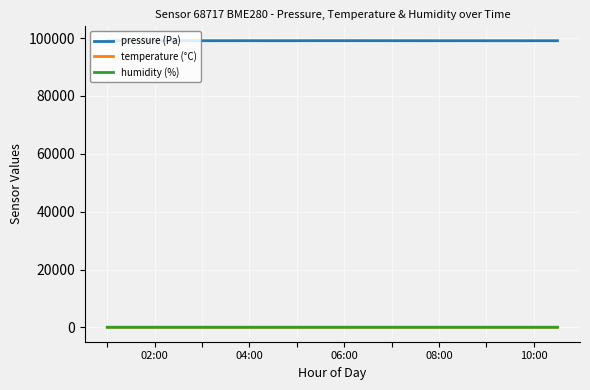

What is the lowest value of the pressure (Pa) series?

99068.0